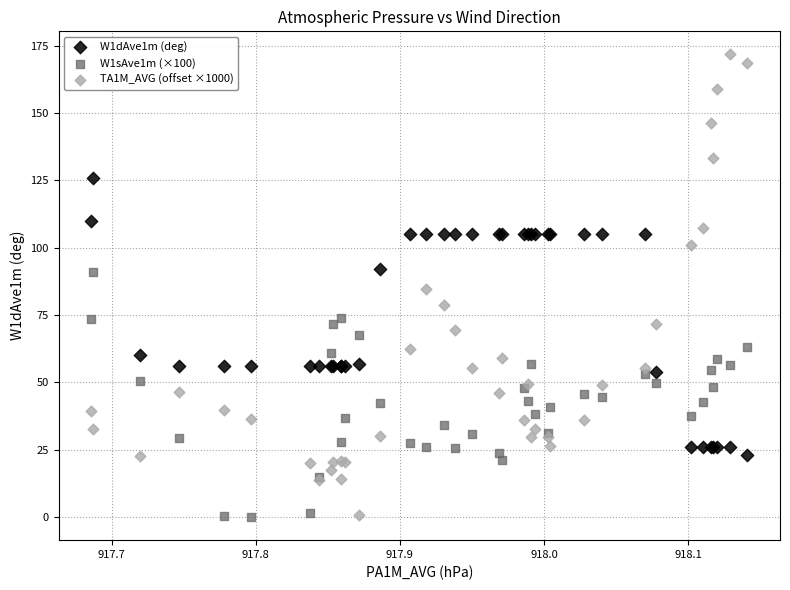

Which series has the largest Y range (max minus min)?

TA1M_AVG (offset ×1000)